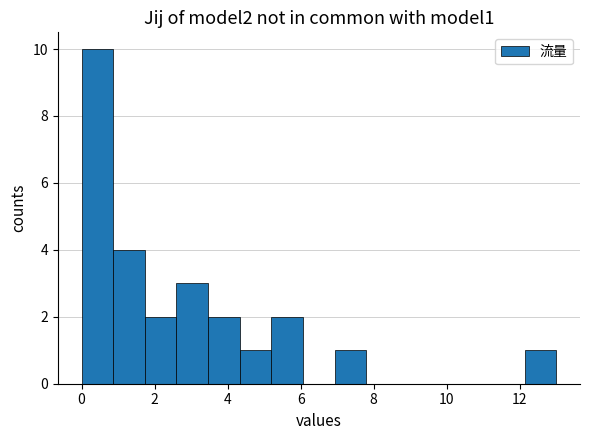

Reading left to right, transcribe this chart: for each bar, give the range it covers on the x-axis and its height. Neither the bar edges nor the heights are printed on the chart, so give them approximately, as read against the axes.

0.0 to 0.8: 10
0.8 to 1.8: 4
1.8 to 2.6: 2
2.6 to 3.4: 3
3.4 to 4.4: 2
4.4 to 5.2: 1
5.2 to 6.0: 2
6.0 to 7.0: 0
7.0 to 7.8: 1
7.8 to 8.6: 0
8.6 to 9.6: 0
9.6 to 10.4: 0
10.4 to 11.2: 0
11.2 to 12.2: 0
12.2 to 13.0: 1